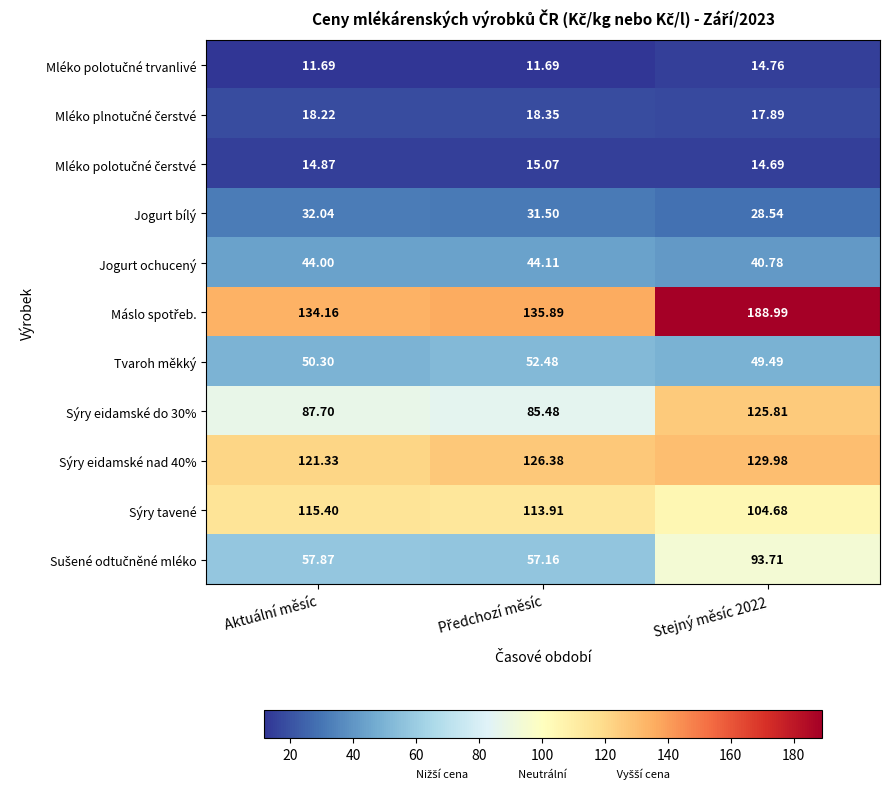

What is the difference between the highest and lowest values at Aktuální měsíc?

122.5